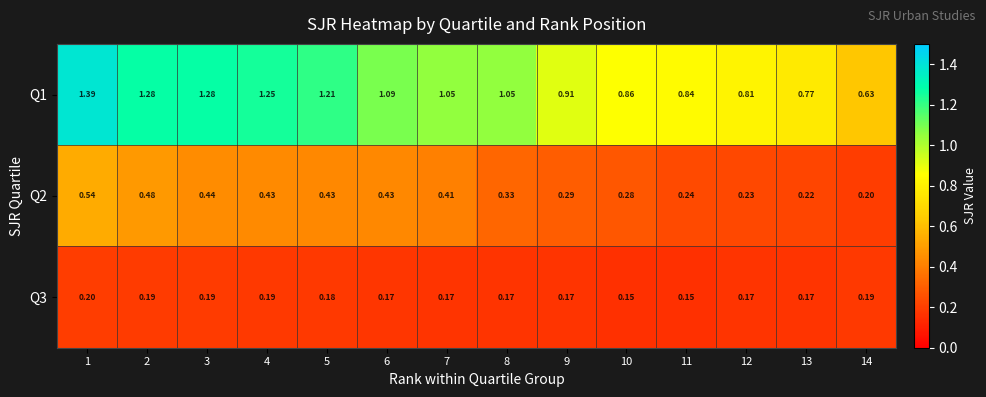

At how many categories does at least one series exceed 1?

8